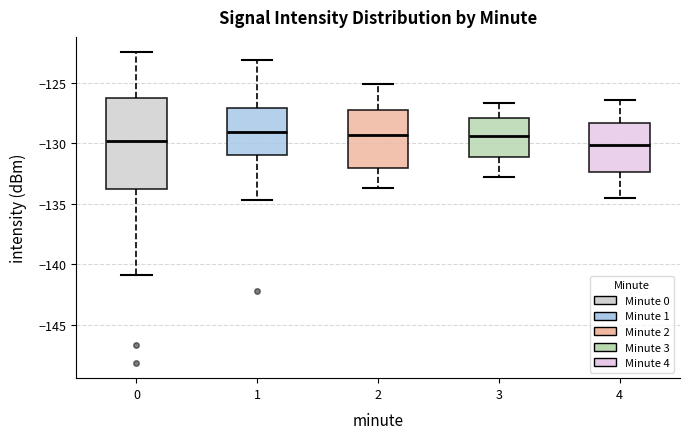

Which box is the tallest, from its lower edge to its upper edge?

0